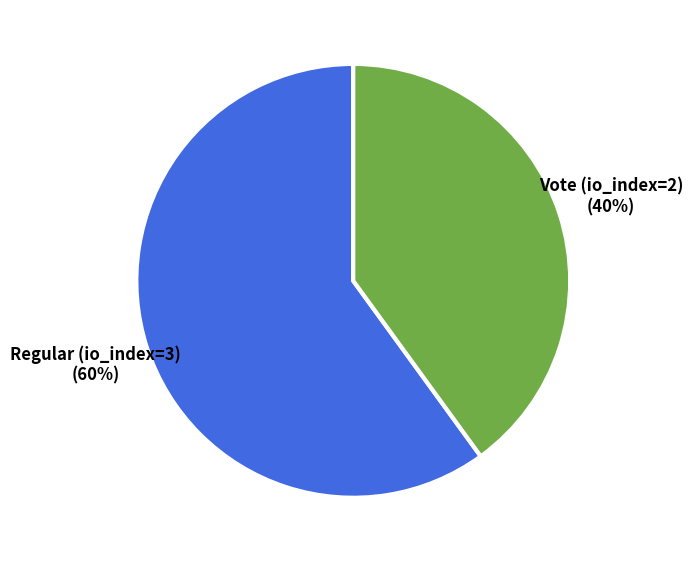

What percentage is the Regular (io_index=3) slice, to the nearest percent?

60%